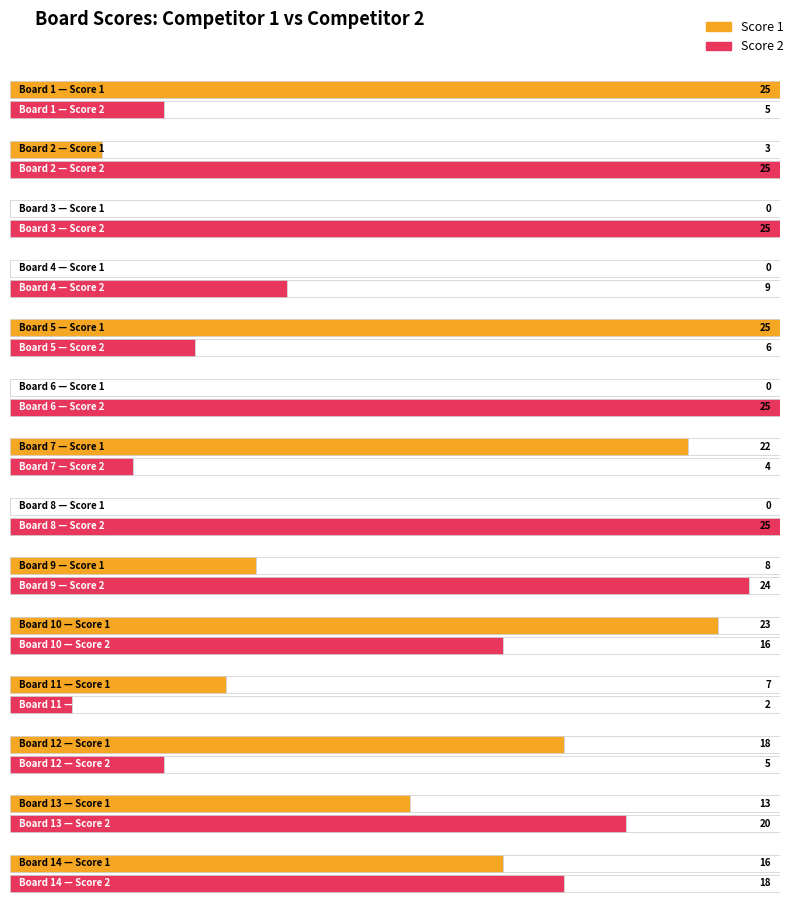

What is the difference between the Score 2 values at 4 and 2?

16